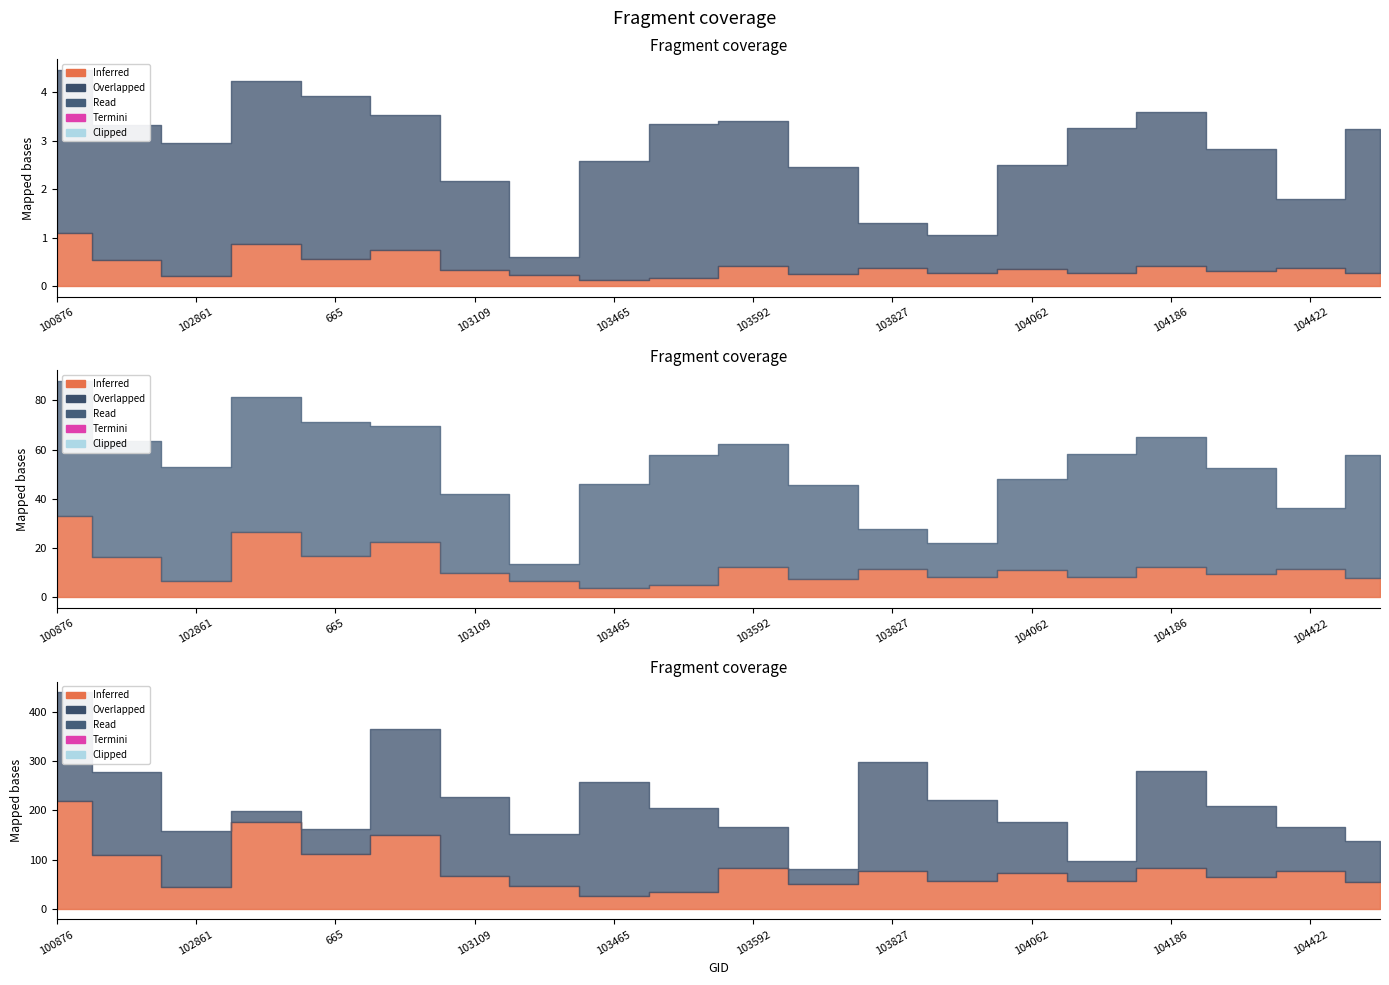

The value of dnbrad at 926 is 0.4. True or false?

False